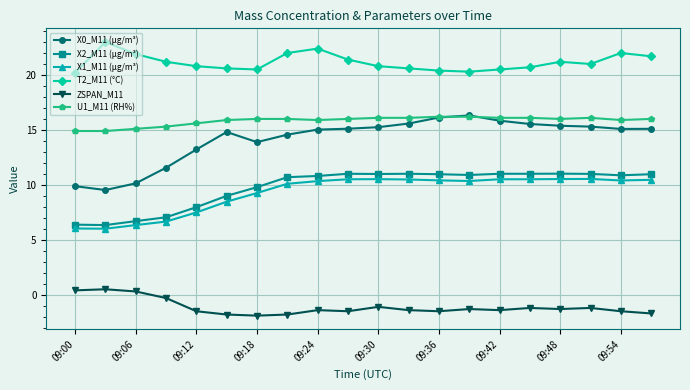

Which series has the widest spread of values?

X0_M11 (μg/m³)